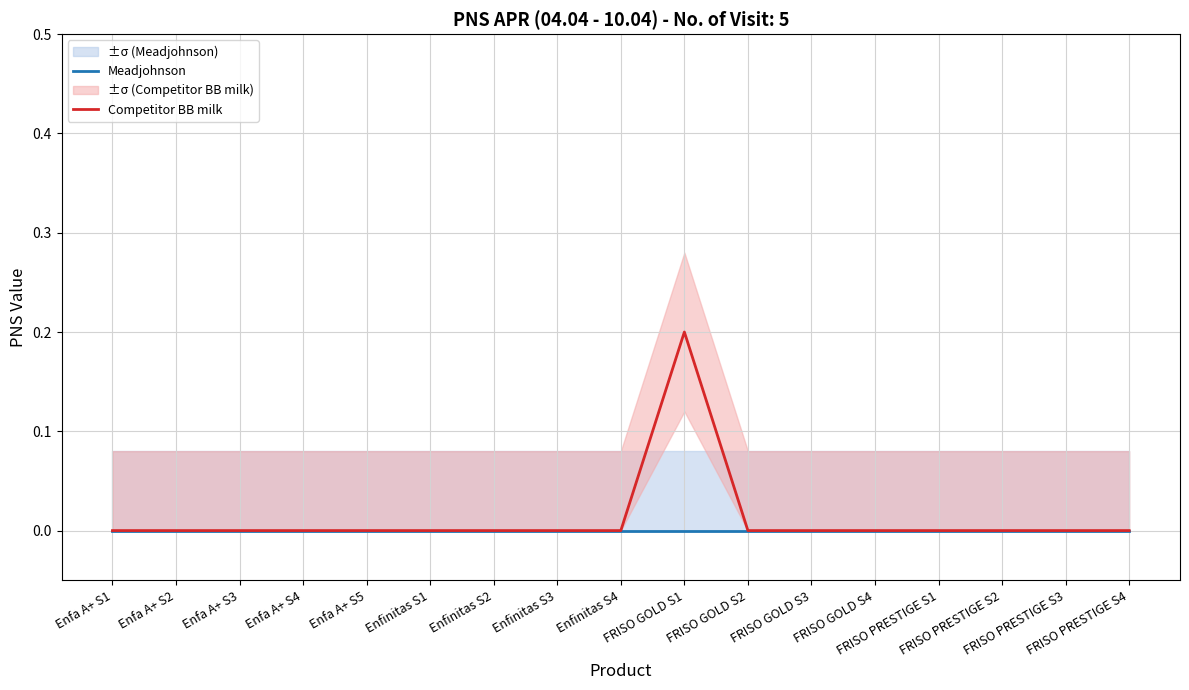

The Meadjohnson series shows 0.0 at FRISO PRESTIGE S1. True or false?

True